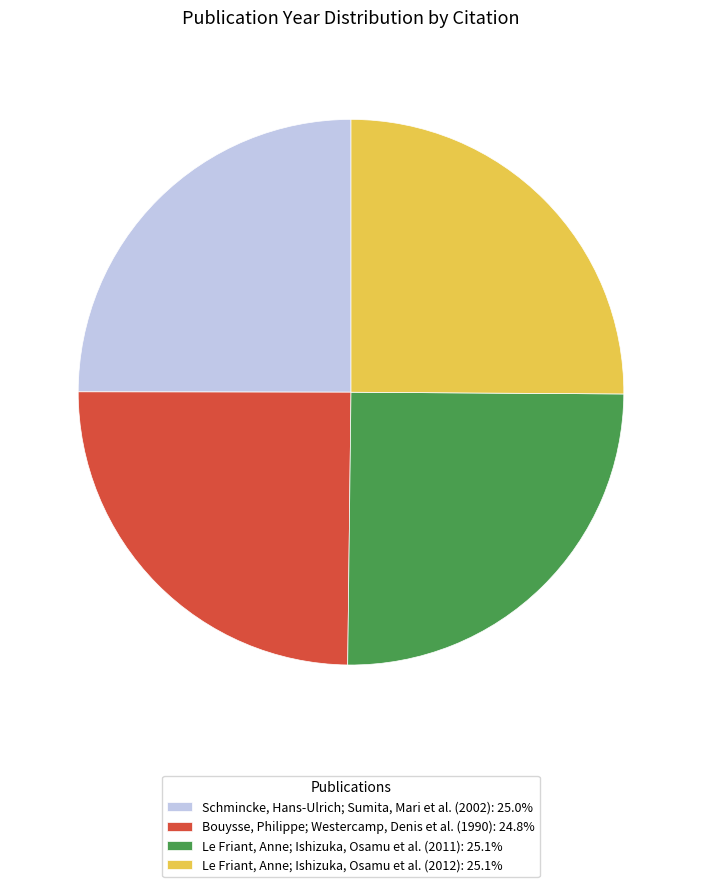

Is Le Friant, Anne; Ishizuka, Osamu et al. (2011) the majority of the pie?

No